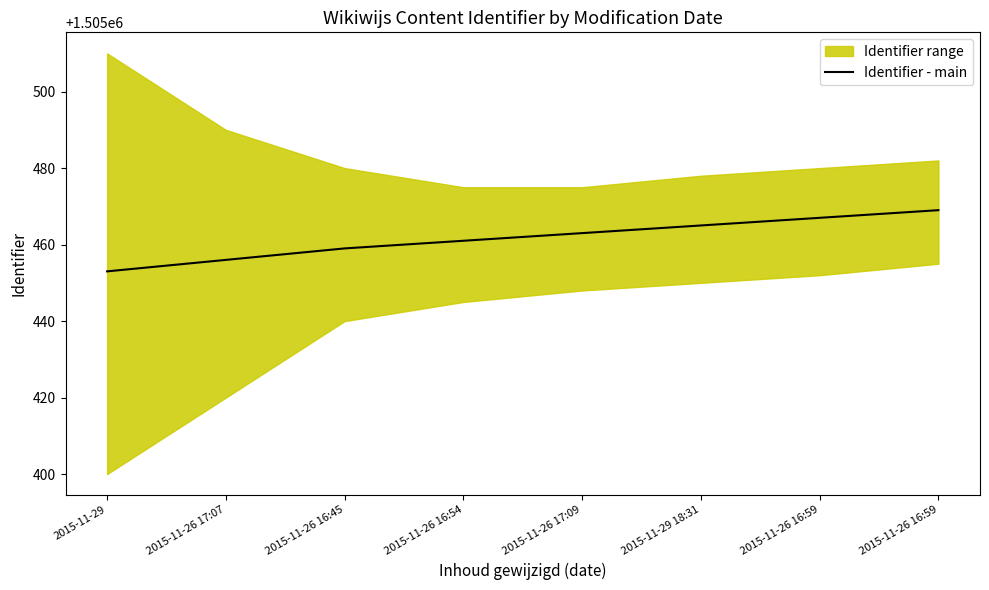

How many lines are shown in the chart?

1